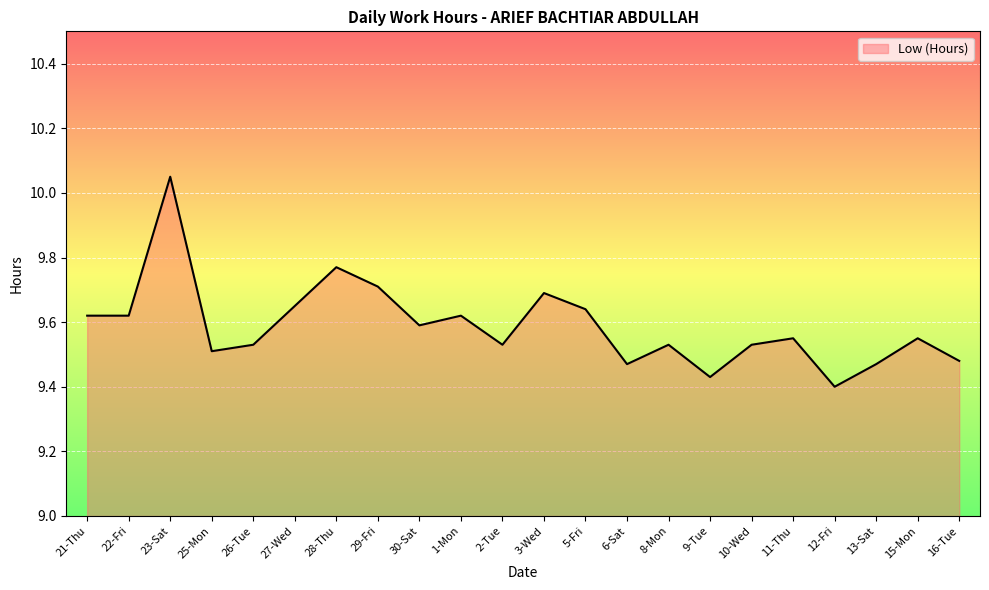

The chart shows a value of 9.5 at 25-Mon. True or false?

True